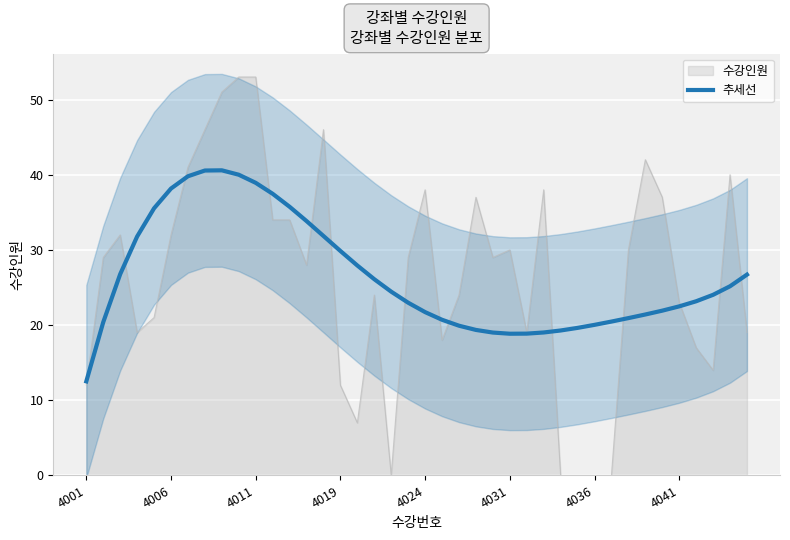

How many values exceed 24?

20